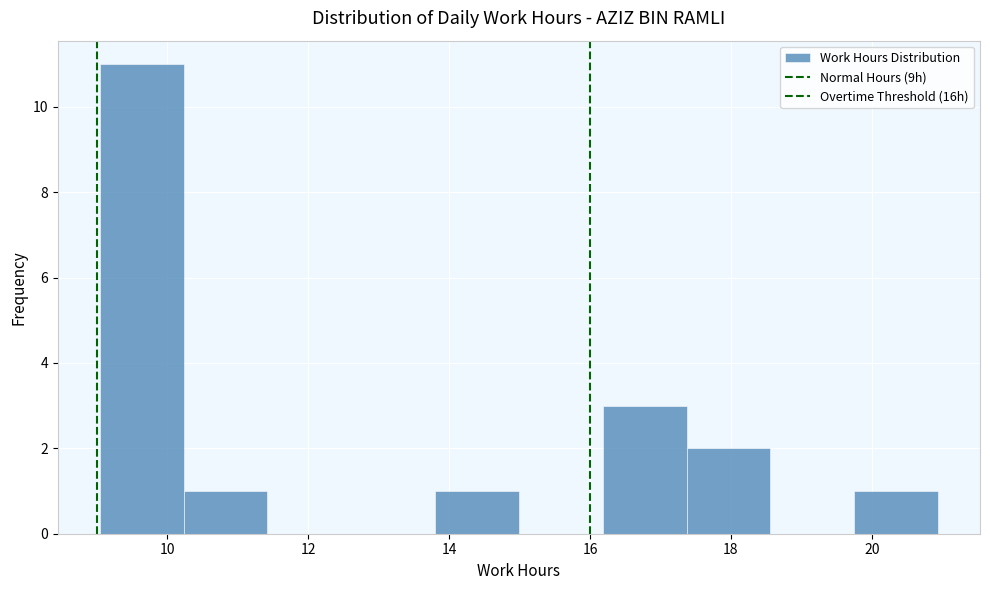

Over which range of the x-axis is the bar tallest?

9.0 to 10.2